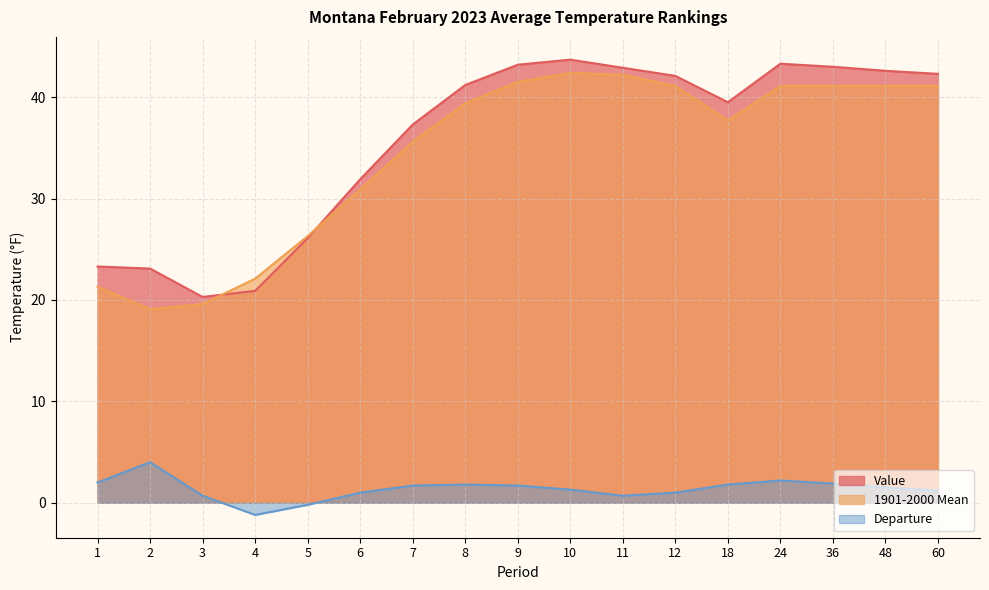

How many values in the 1901-2000 Mean series are below 39?

8